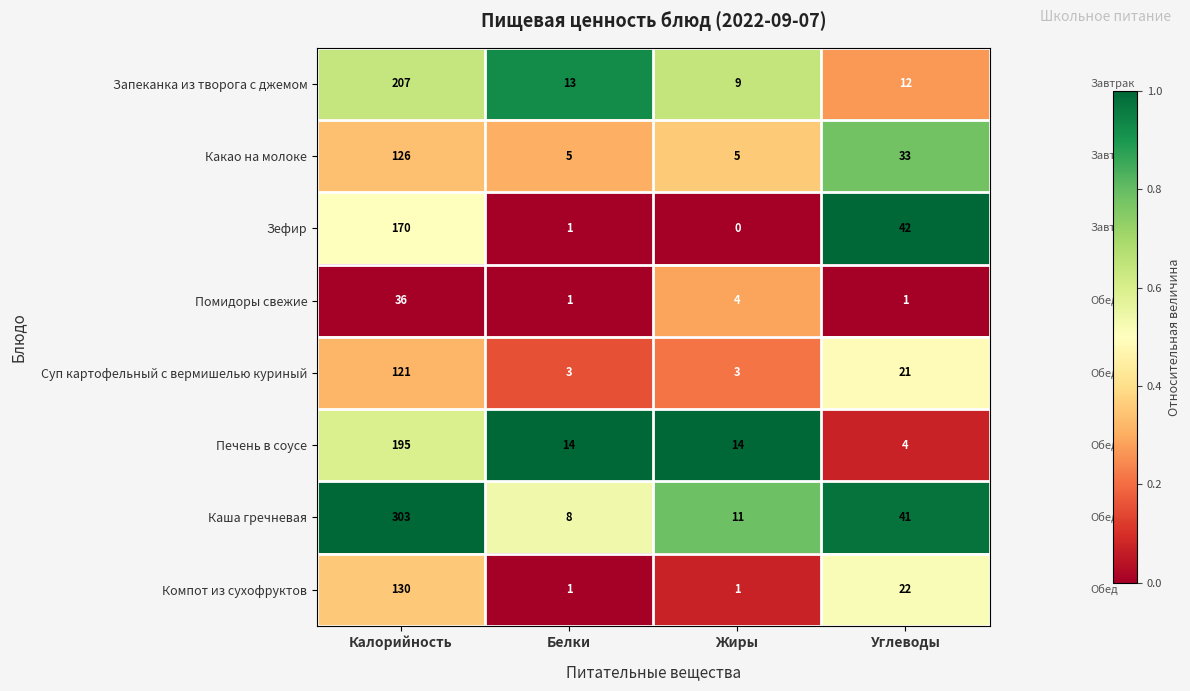

What is the highest value of the Печень в соусе series?

195